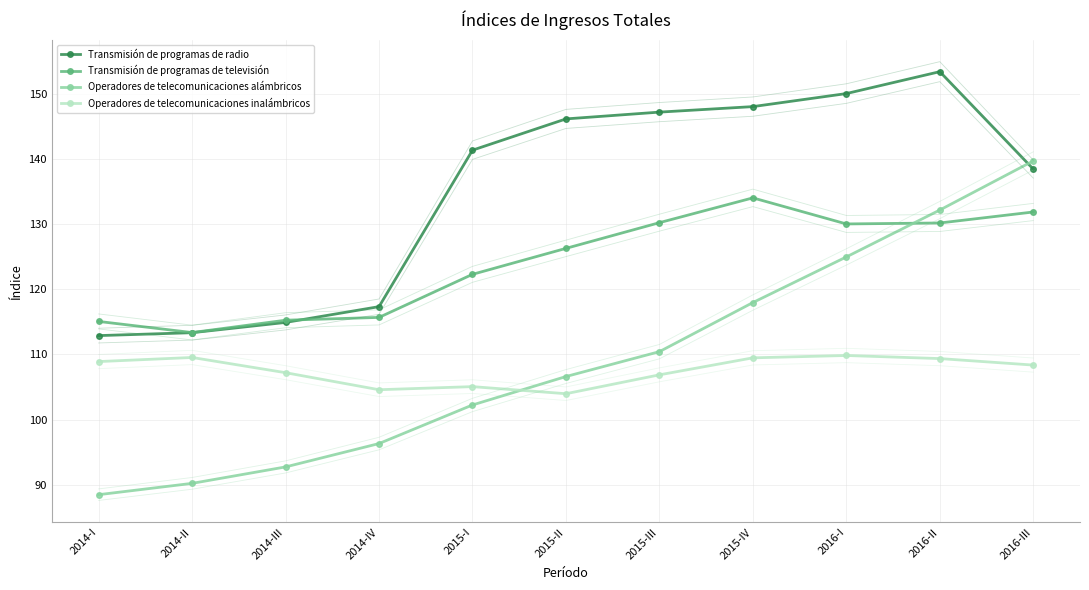

What are all the series names shown in the legend?

Transmisión de programas de radio, Transmisión de programas de televisión, Operadores de telecomunicaciones alámbricos, Operadores de telecomunicaciones inalámbricos